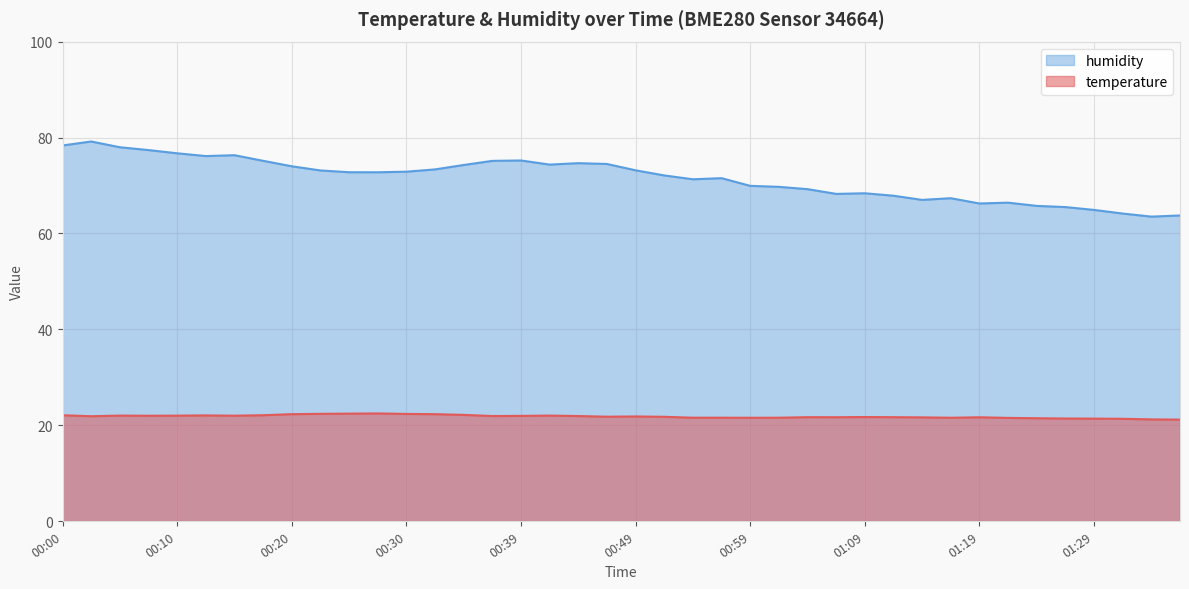

What is the label of the 3rd point from the left?

00:05